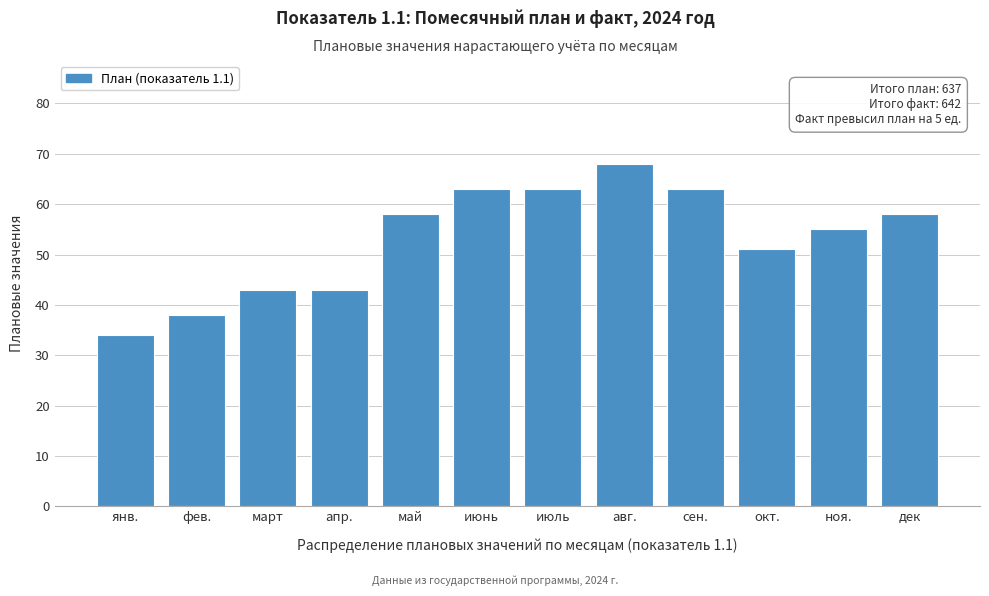

Reading left to right, what are all the values shown in this chart?

34	38	43	43	58	63	63	68	63	51	55	58